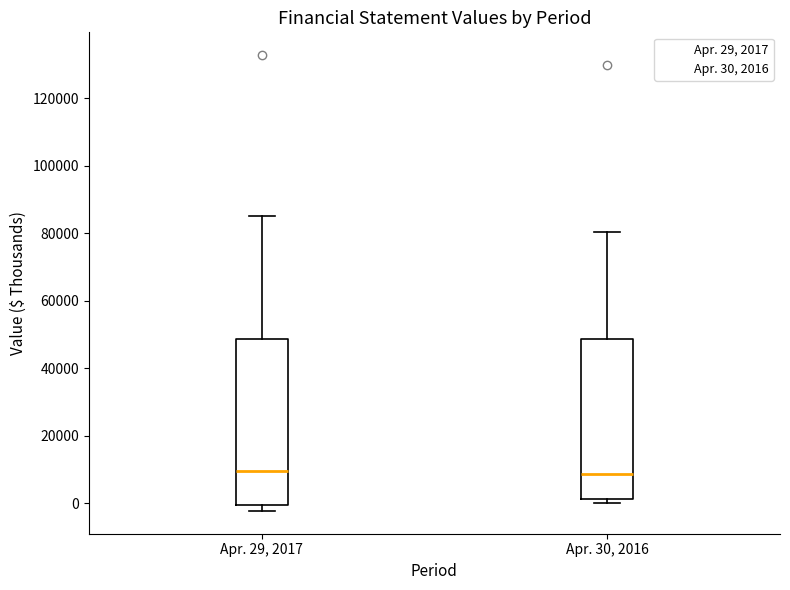

Reading left to right, read every box against the y-axis: the position of its median line, the range the box covers, and the ends of its whiskers. The values are not printed on the chart, so give them approximately, as read against the axis.

Apr. 29, 2017: median 10000, box 0 to 48000, whiskers -2000 to 86000
Apr. 30, 2016: median 8000, box 2000 to 48000, whiskers 0 to 80000